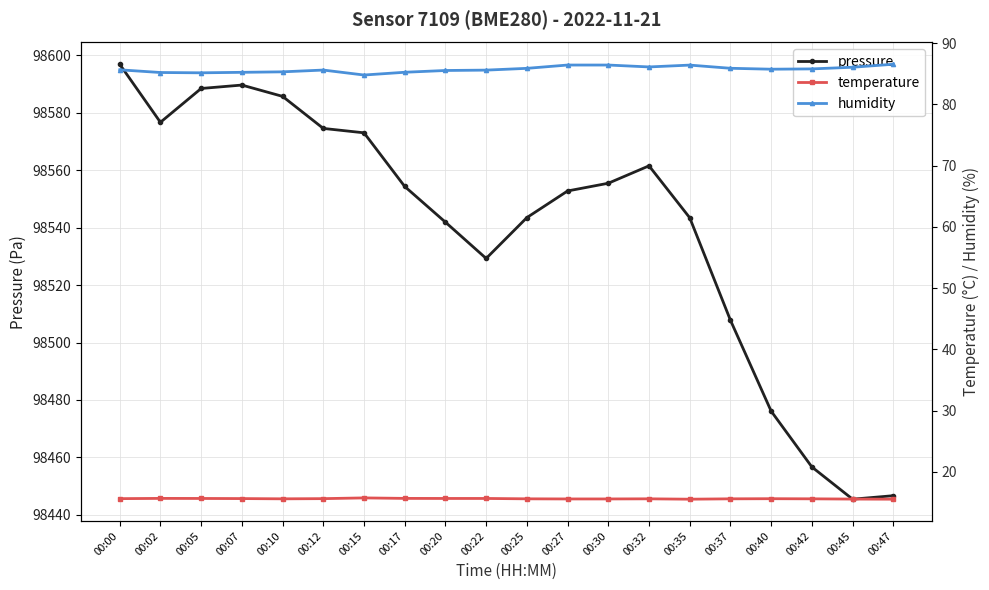

At how many categories does at least one series exceed 18351?

20